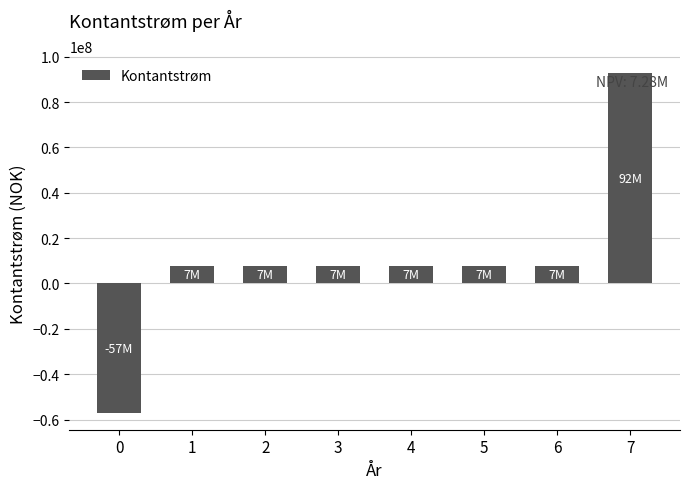

What is the difference between the maximum and second lowest values?

85000000